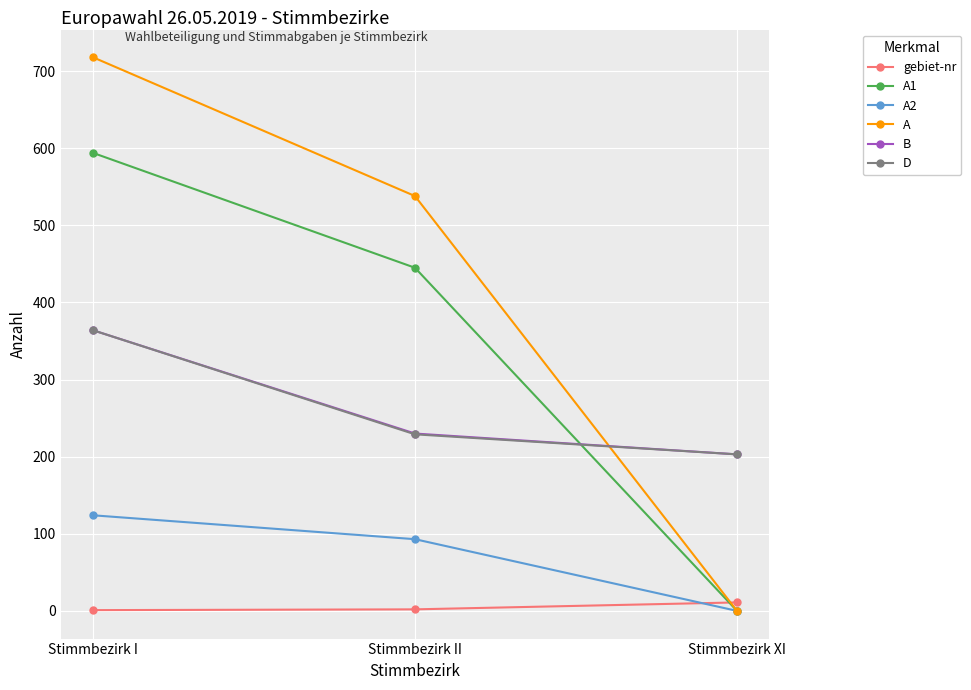

Which category has the highest value in the gebiet-nr series?

Stimmbezirk XI